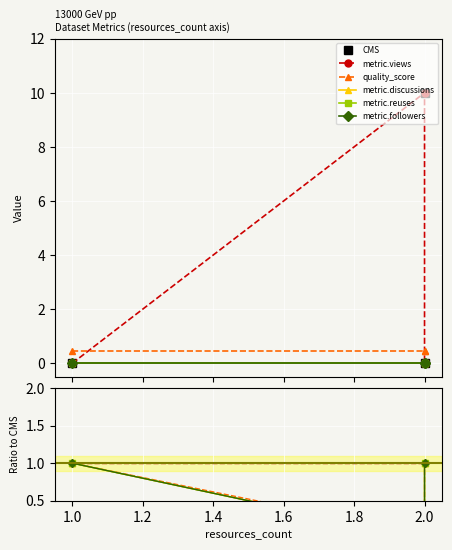

Is this an area chart (filled region under the line)?

No